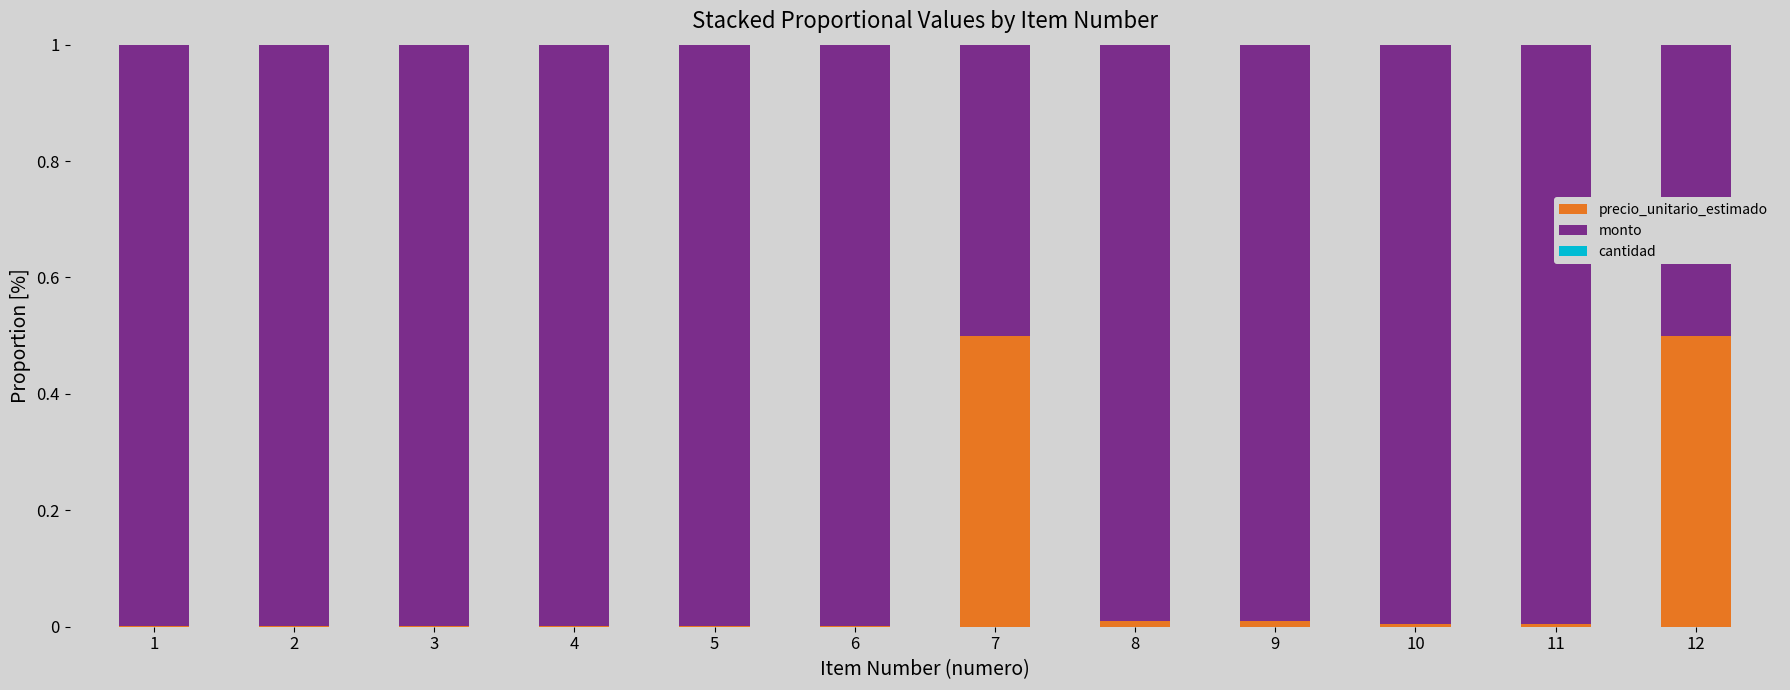

True or false: precio_unitario_estimado has a value of 0.0 at 11.

True